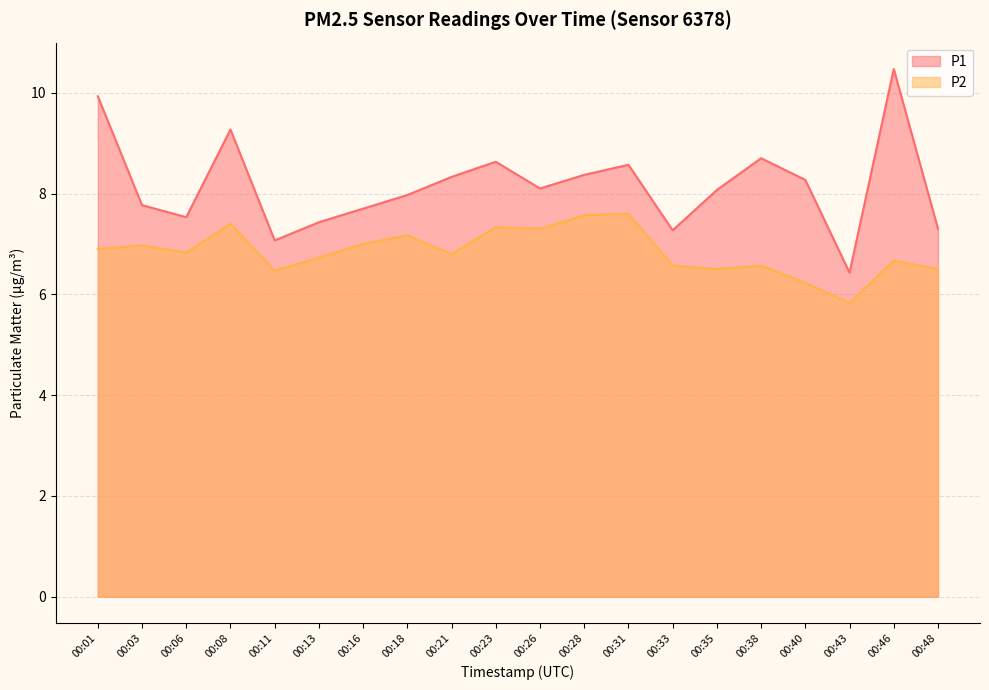

Does the chart display data point markers on the line(s)?

No